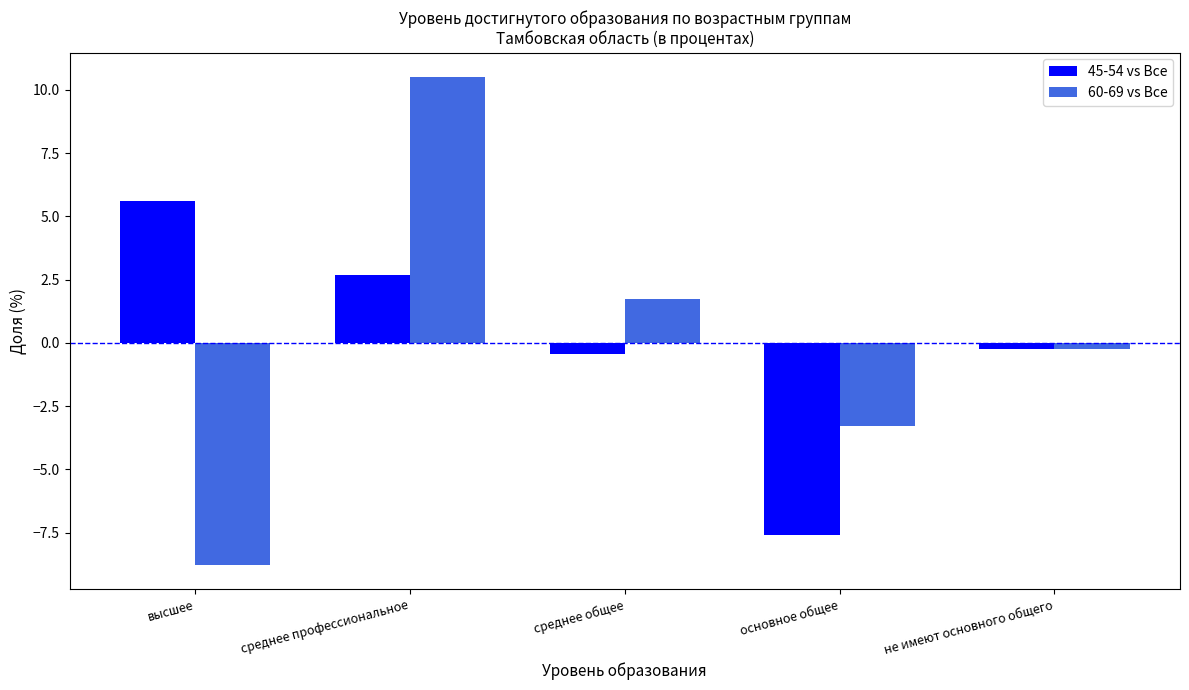

What is the label of the 2nd bar from the right?

основное общее